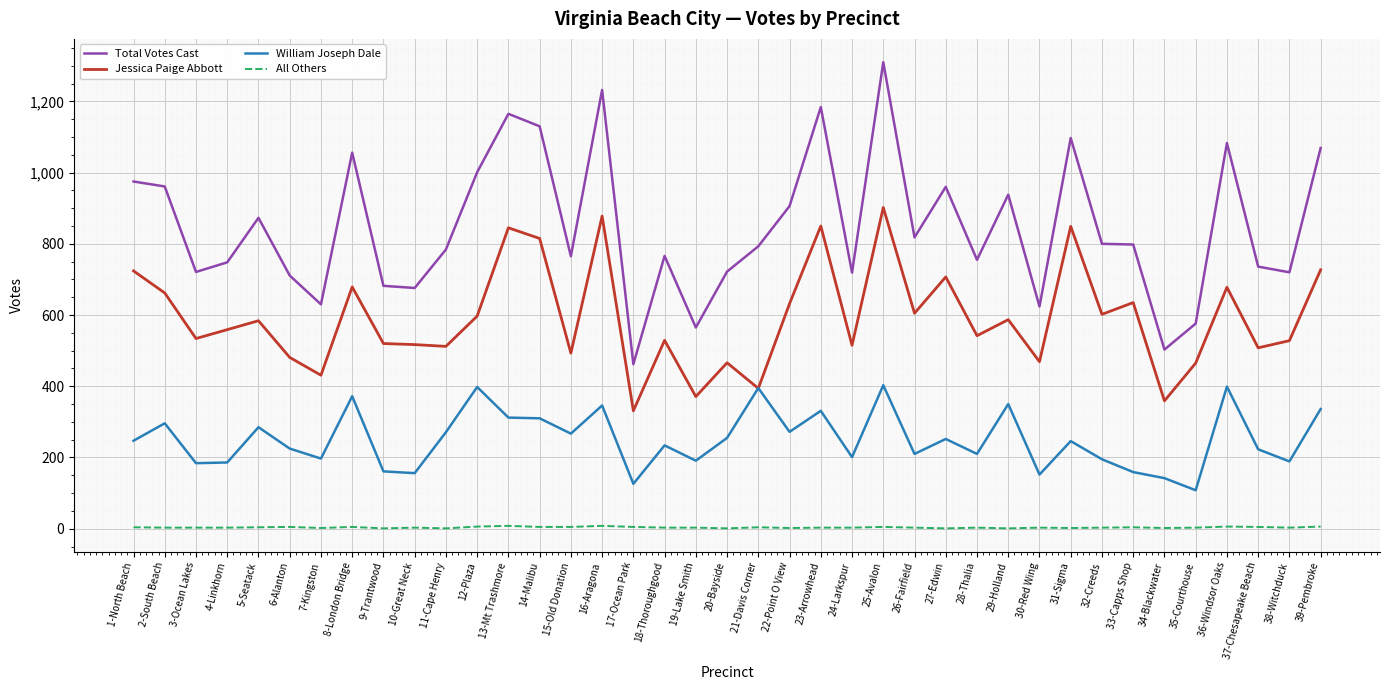

What position from the right is 14-Malibu?

26